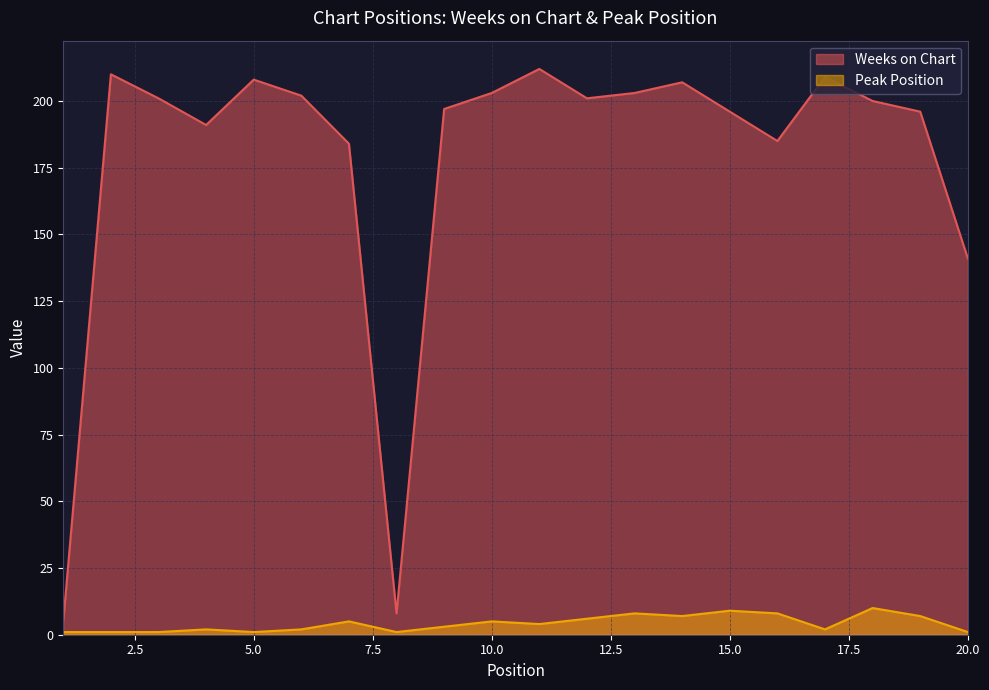

Between 15 and 3, which is larger?

3